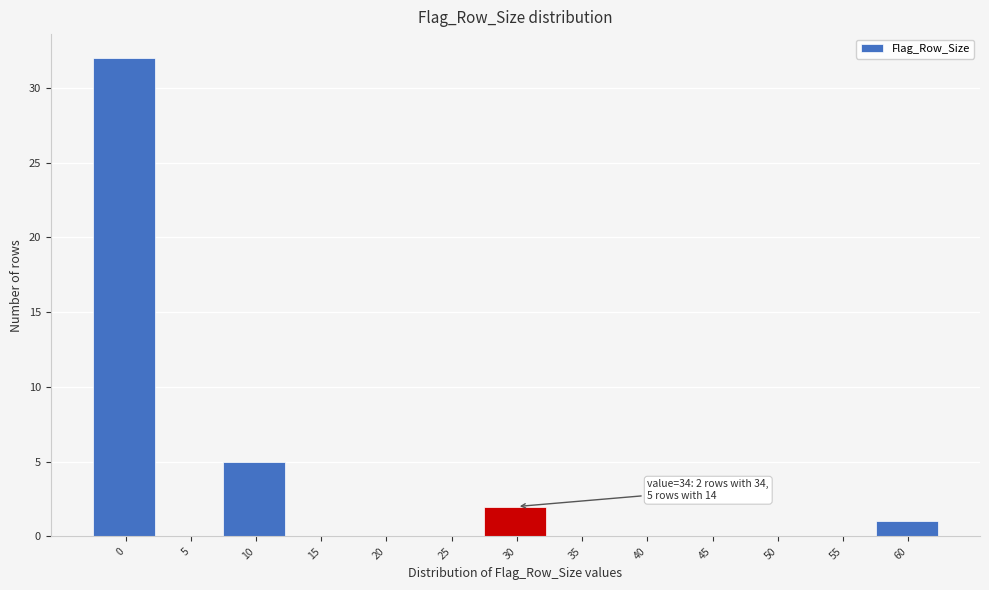

Reading left to right, transcribe all the data shown in this chart.

0=32	5=0	10=5	15=0	20=0	25=0	30=2	35=0	40=0	45=0	50=0	55=0	60=1